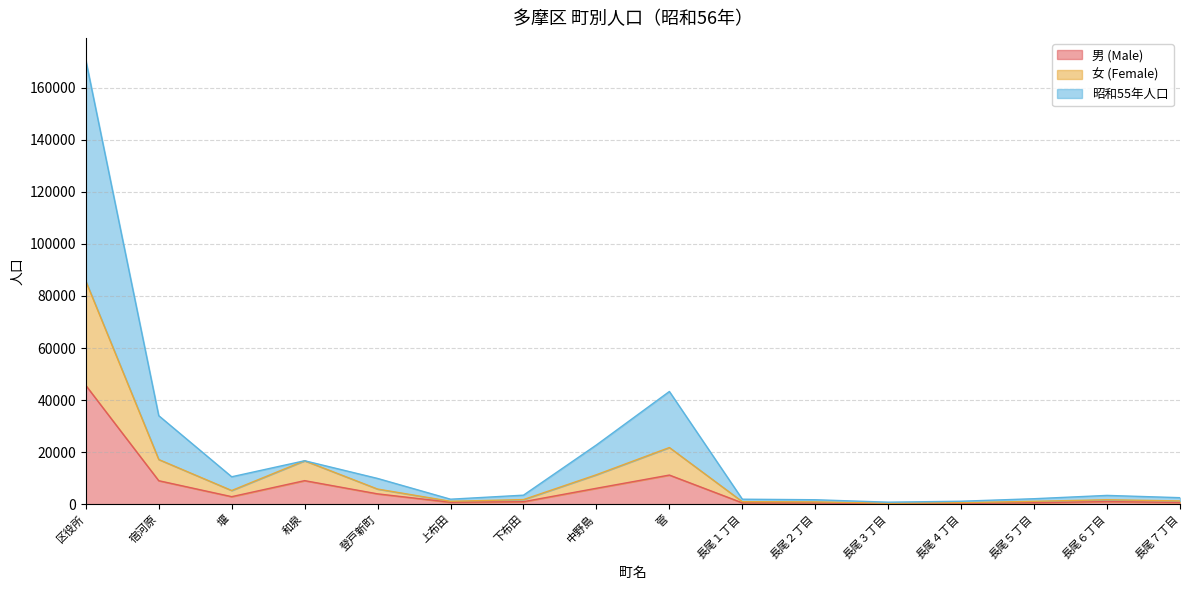

How many interior local peaks does the 昭和55年人口 series have?

3